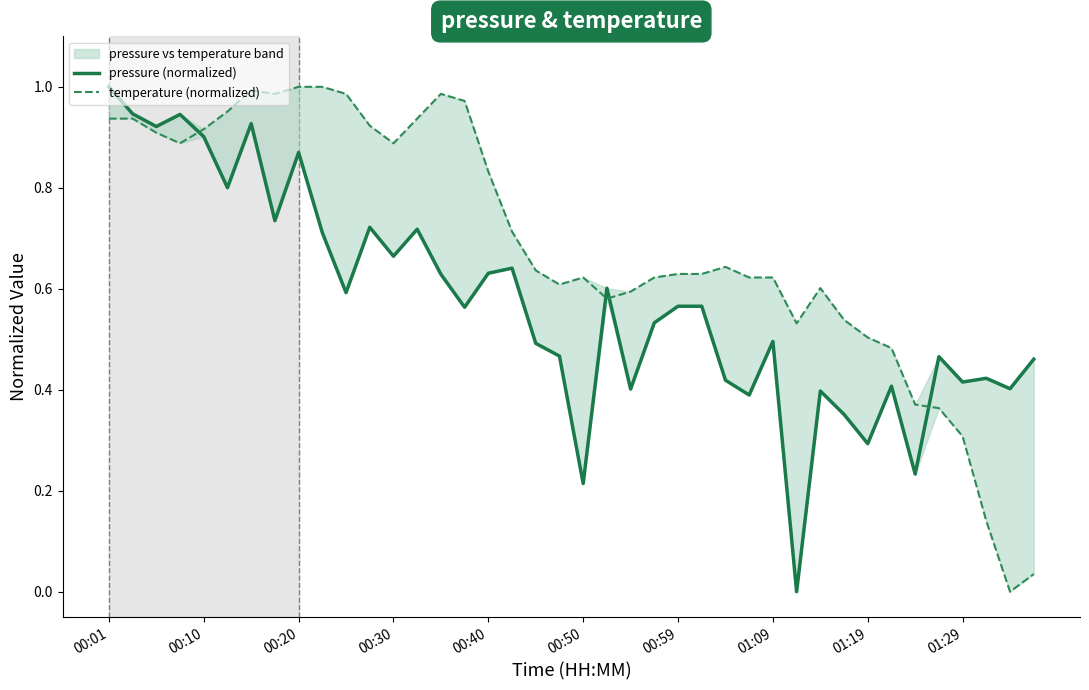

Which series changed the most between 17 and 39?

temperature (normalized)